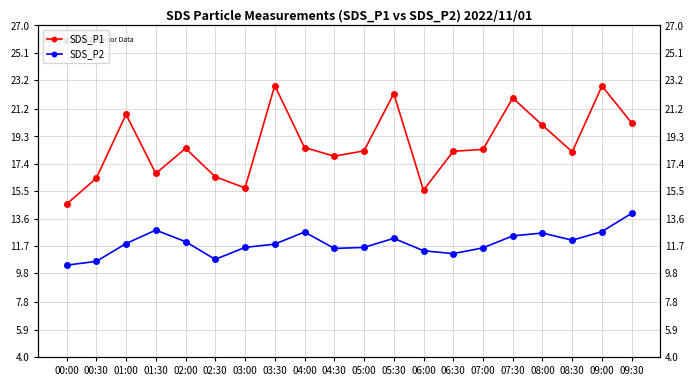

The value of SDS_P1 at 04:30 is 17.9. True or false?

True